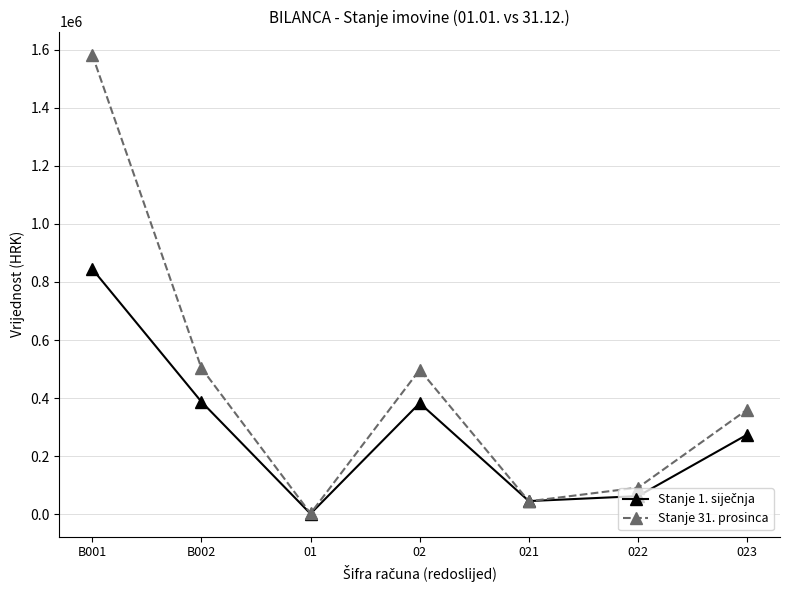

The value of Stanje 31. prosinca at 02 is 497656.5. True or false?

True